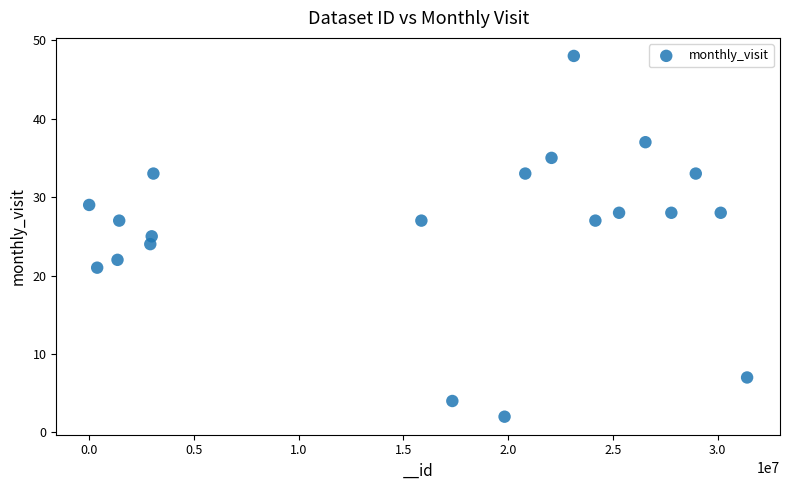

What is the range of Y values (max minus min)?

46